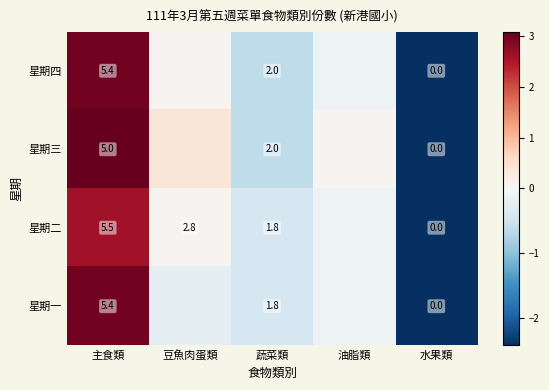

What is the total value across all series at 蔬菜類?

7.6